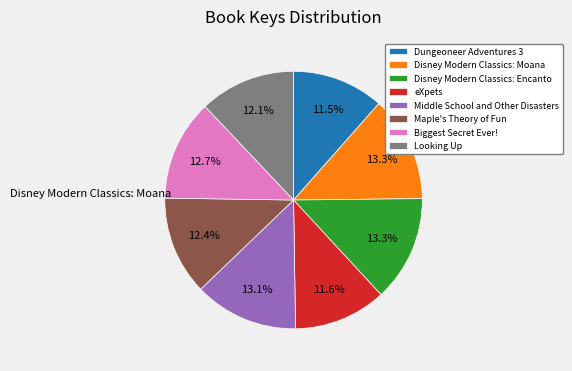

What percentage is the Disney Modern Classics: Encanto slice, to the nearest percent?

13%